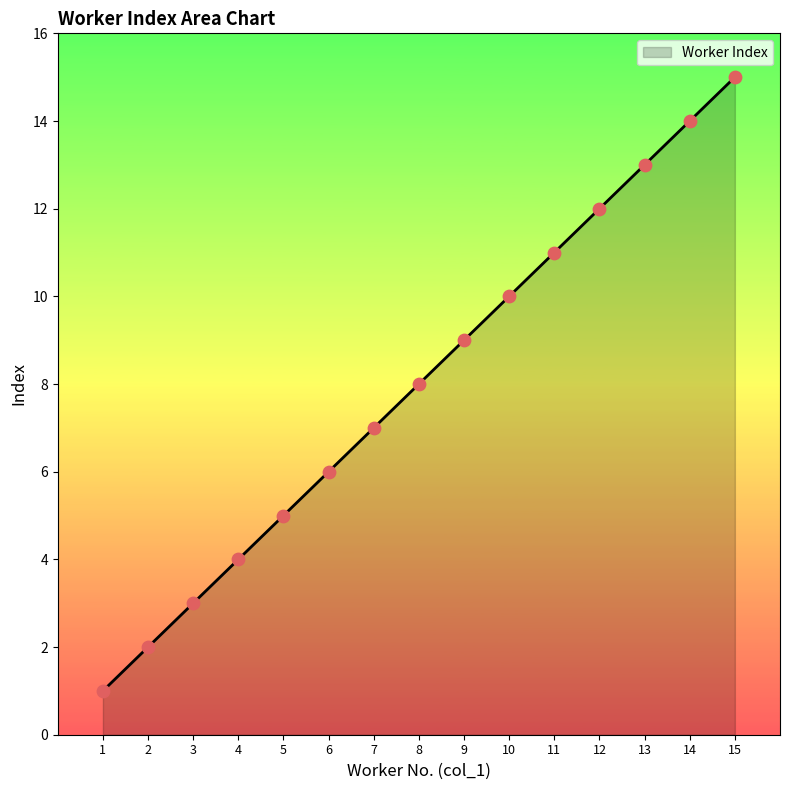

What is the ratio of the value at 14 to the value at 1?

14.0